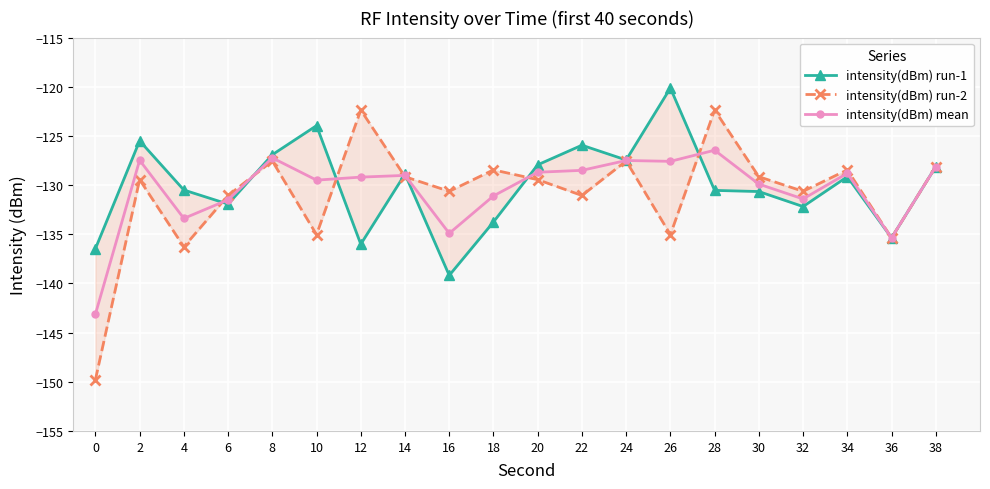

Reading left to right, list all the values displayed in this chart.

intensity(dBm) run-1: -136.5	-125.5	-130.5	-131.9	-126.9	-124.0	-136.0	-128.9	-139.2	-133.8	-127.9	-125.9	-127.4	-120.1	-130.5	-130.7	-132.2	-129.1	-135.4	-128.1
intensity(dBm) run-2: -149.8	-129.4	-136.3	-131.1	-127.6	-135.0	-122.4	-129.1	-130.6	-128.5	-129.4	-131.1	-127.6	-135.0	-122.4	-129.1	-130.6	-128.5	-135.4	-128.1
intensity(dBm) mean: -143.1	-127.5	-133.4	-131.5	-127.2	-129.5	-129.2	-129.0	-134.9	-131.1	-128.7	-128.5	-127.5	-127.6	-126.5	-129.9	-131.4	-128.8	-135.4	-128.1